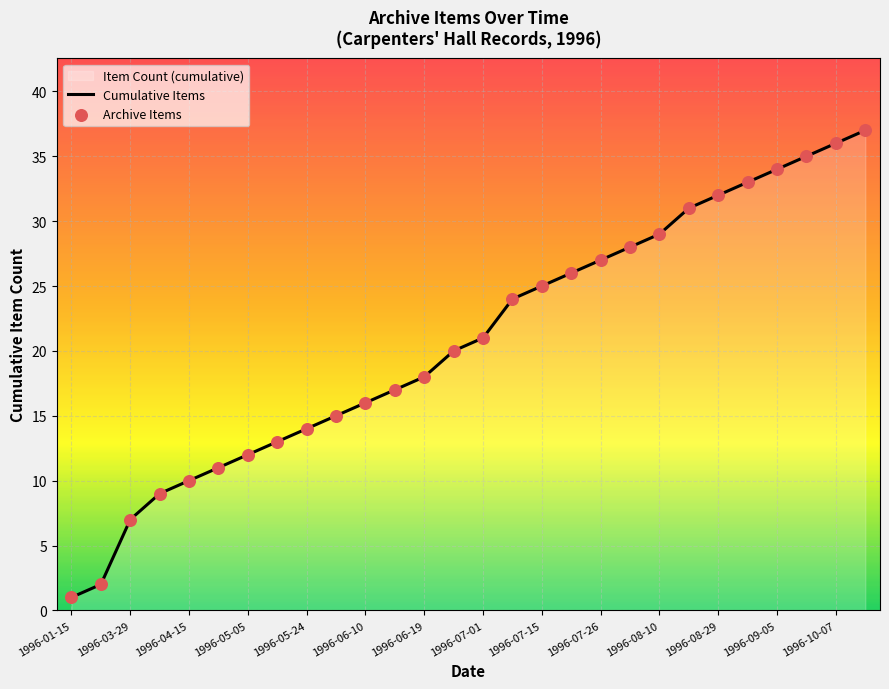

Which series reaches the maximum Y coordinate?

Cumulative Items